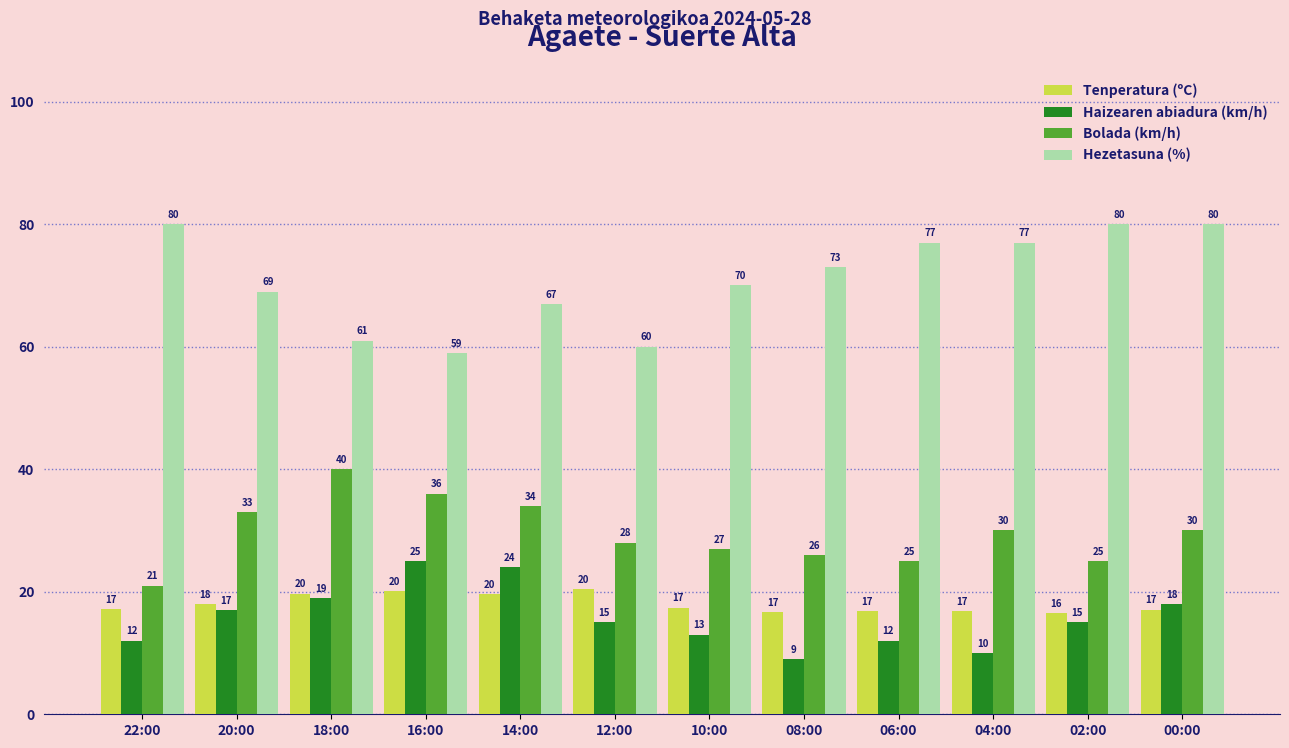

What is the difference between the highest and lowest values at 12:00?

45.0